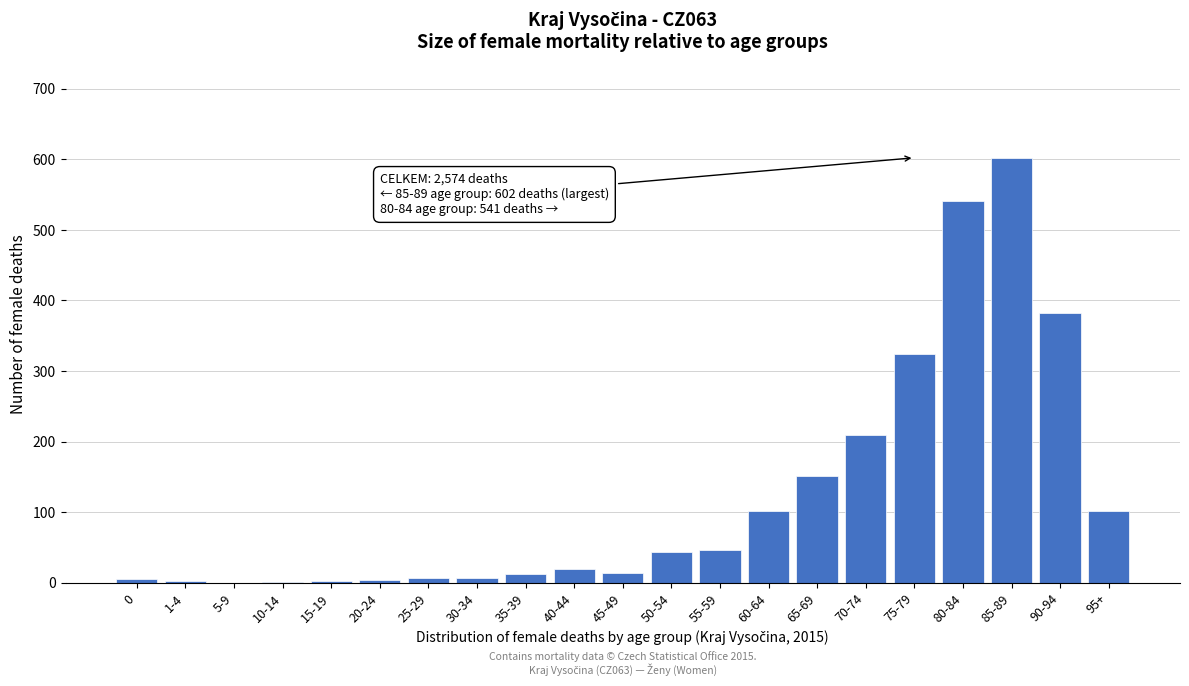

Is it true that the value at 5-9 is 0?

True